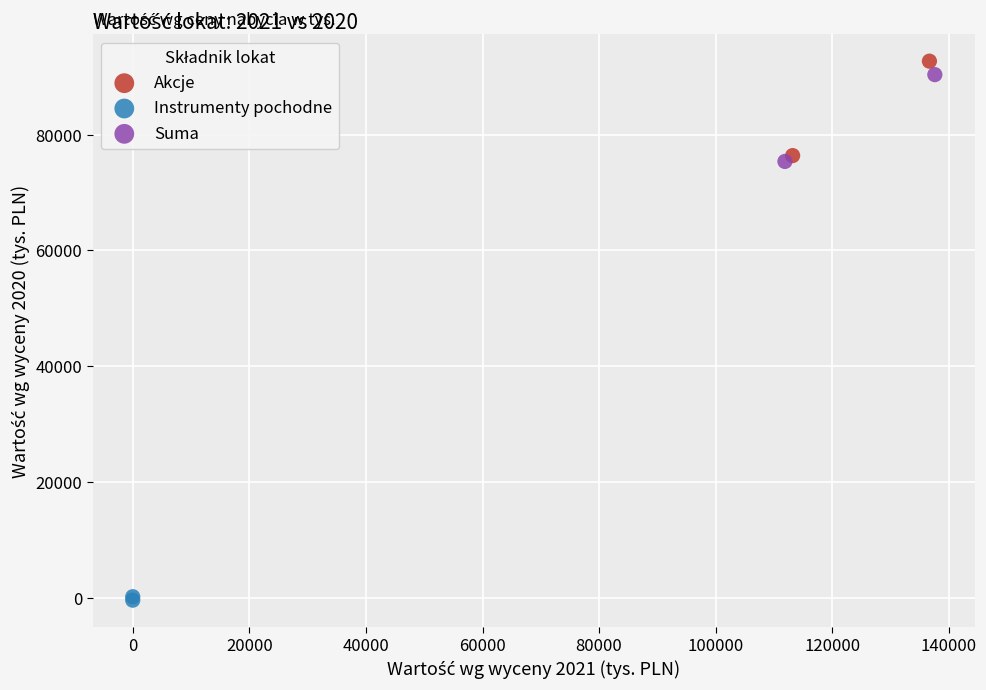

What are all the series names shown in the legend?

Akcje, Instrumenty pochodne, Suma